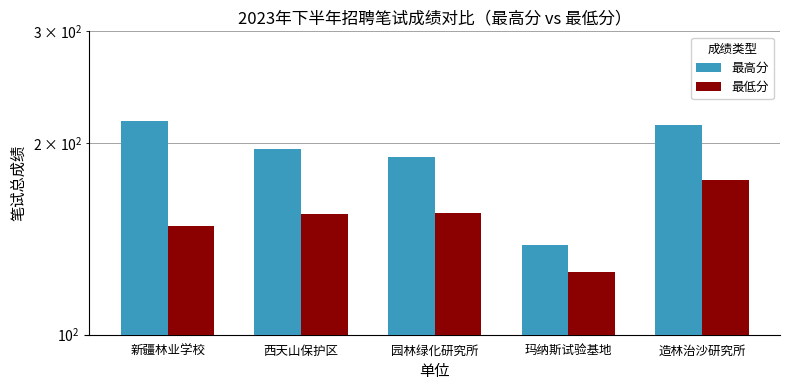

Are the bars grouped side by side (vs. stacked)?

Yes